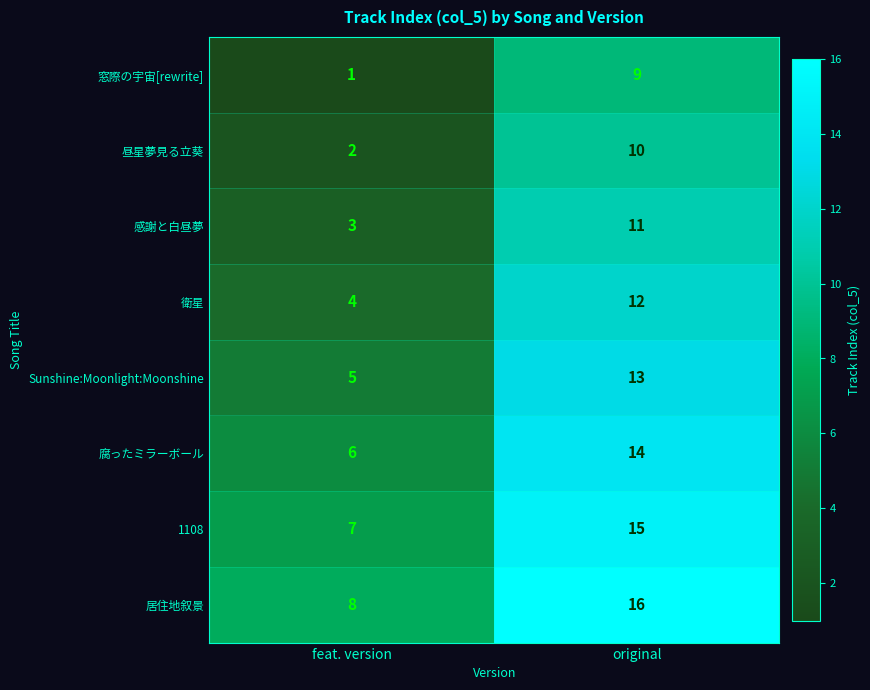

What is the average value of the 衛星 series?

8